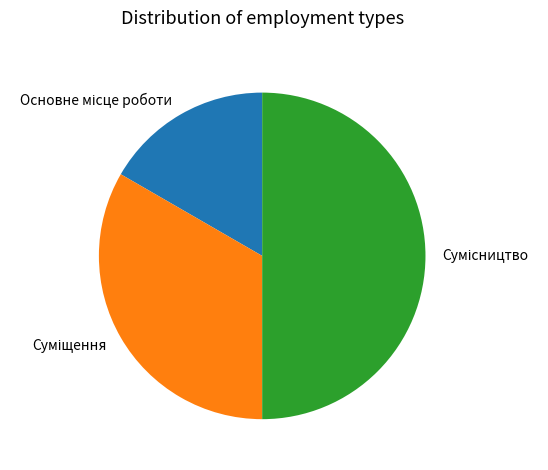

True or false: Сумісництво accounts for 50% of the total.

True